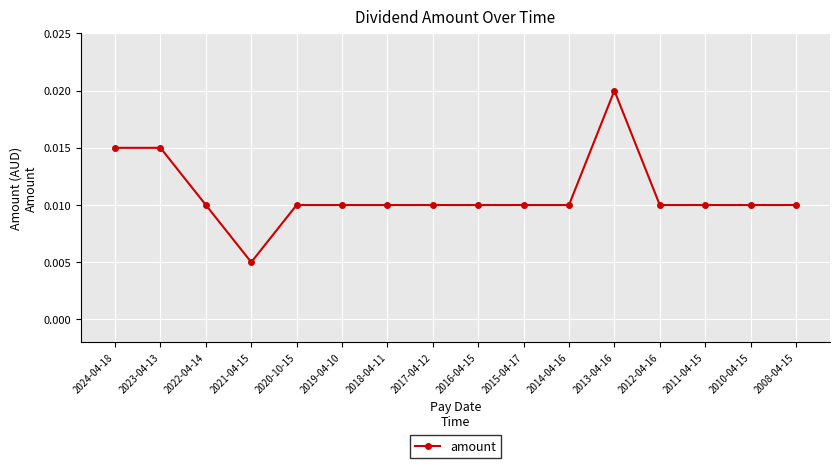

Which label corresponds to the smallest value in the chart?

2021-04-15